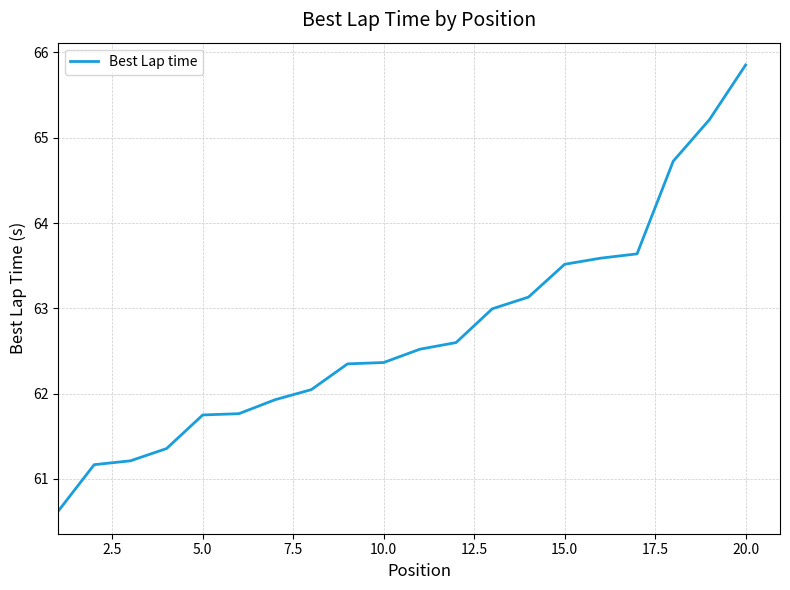

What is the minimum value shown in the chart?

60.6